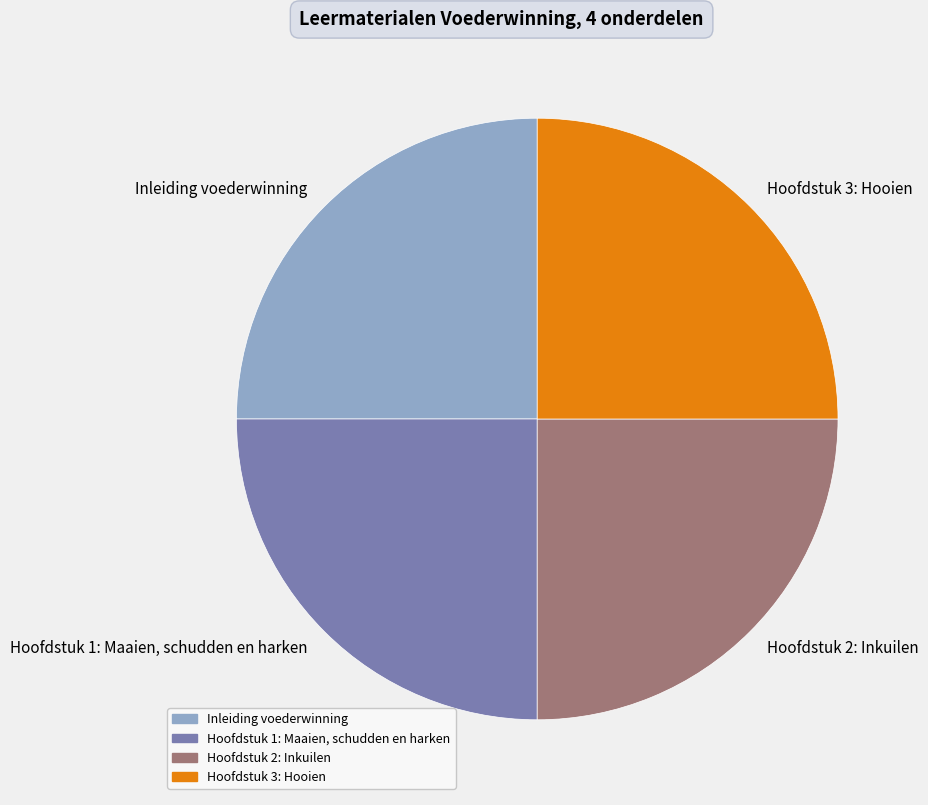

Is there any slice that represents more than half of the pie?

No